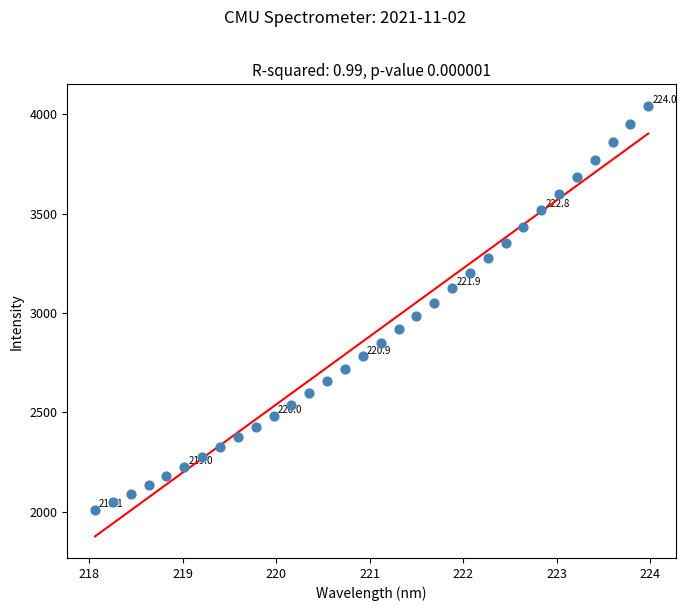

What is the range of X values (max minus min)?

5.9